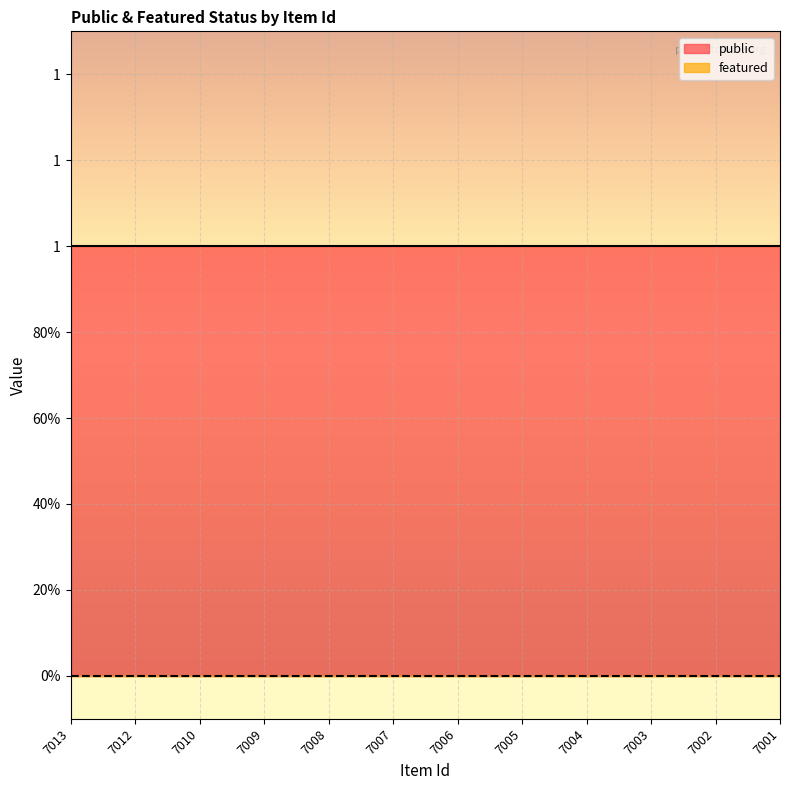

What is the lowest value of the public series?

1